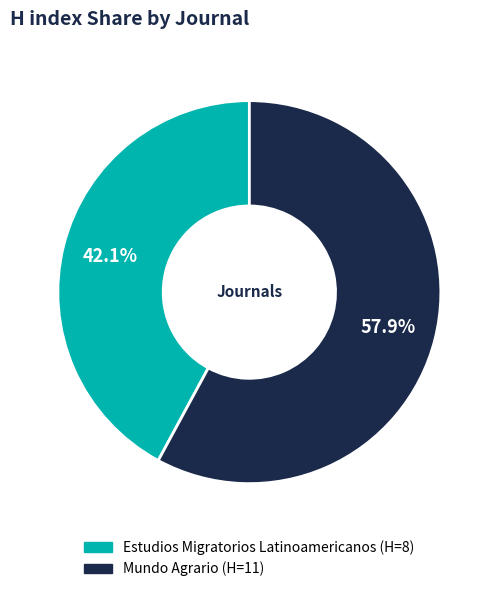

Which has a higher value, Mundo Agrario or Estudios Migratorios Latinoamericanos?

Mundo Agrario